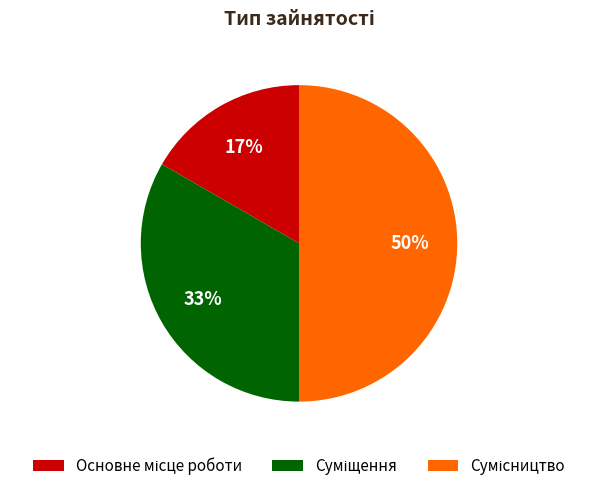

To the nearest percent, what is the difference between the largest and smallest slice percentages?

33%